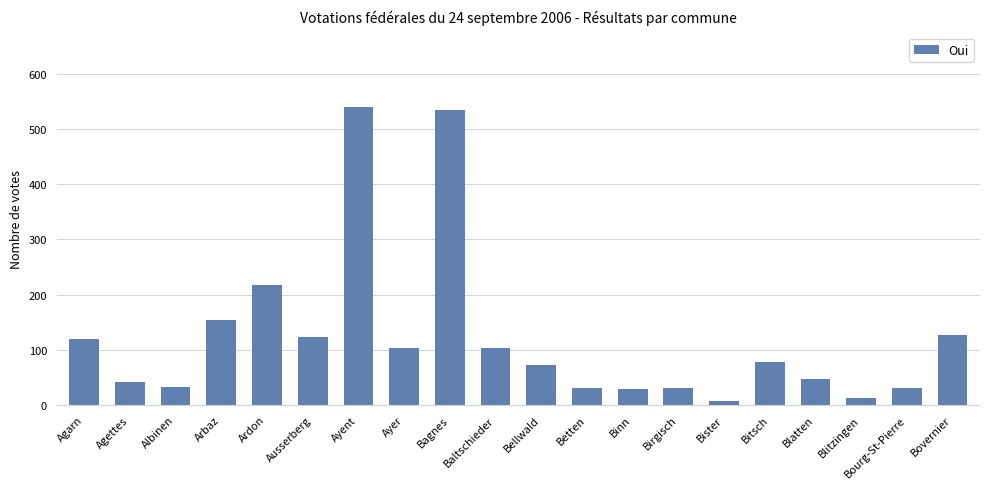

What is the difference between the maximum and minimum values?

532